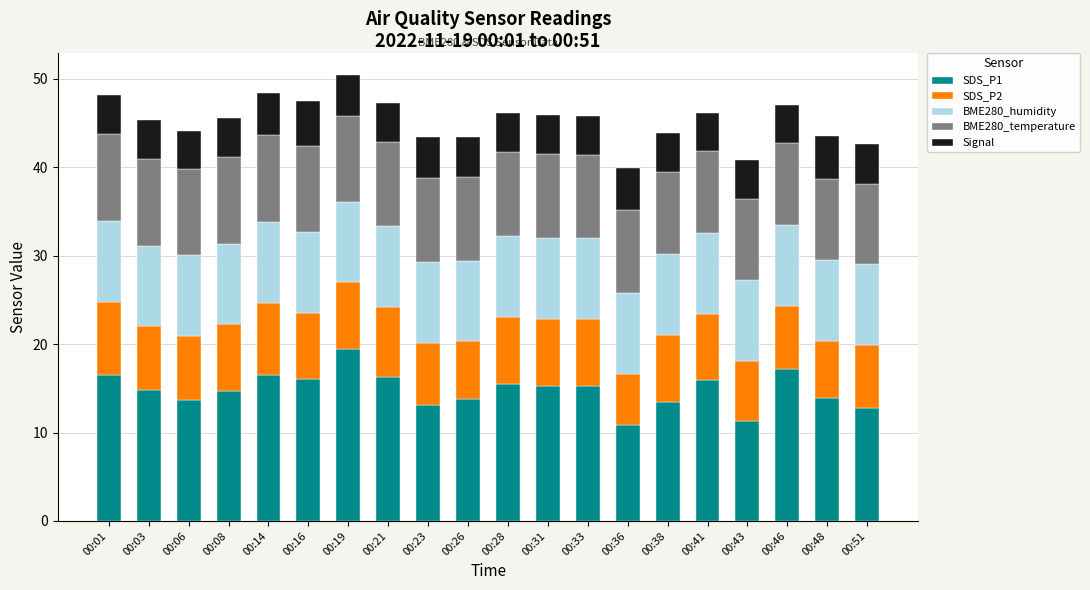

Count the number of categories in the chart.

20